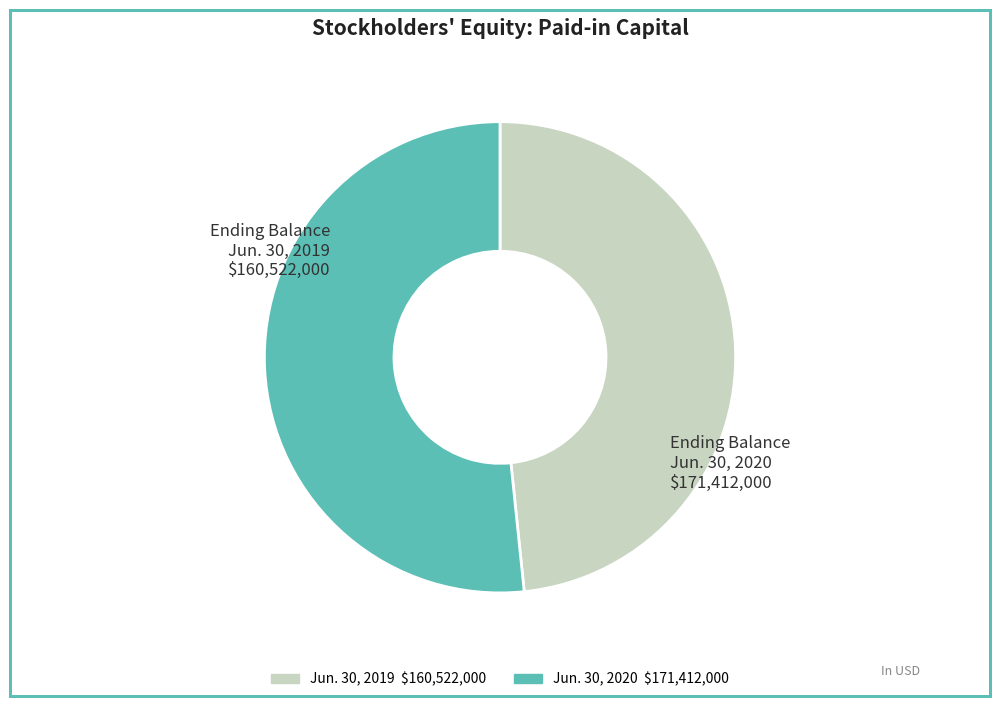

The Jun. 30, 2020 slice represents 60% of the pie. True or false?

False